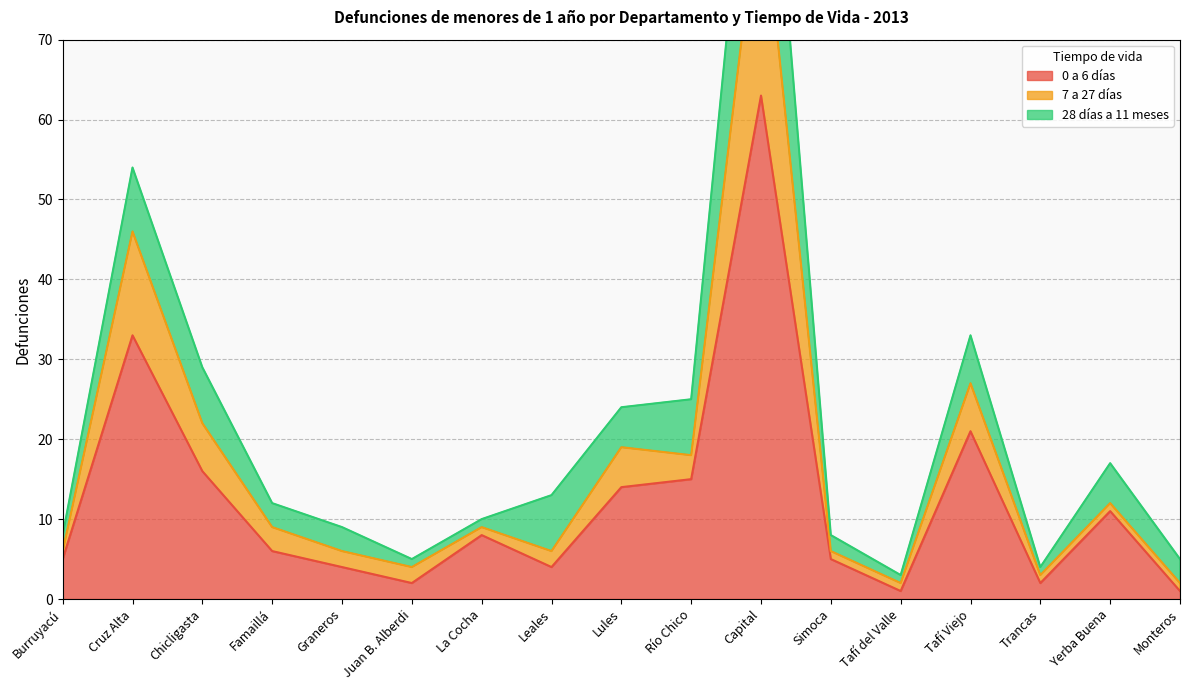

Is it true that 7 a 27 días equals 10 at Burruyacú?

False